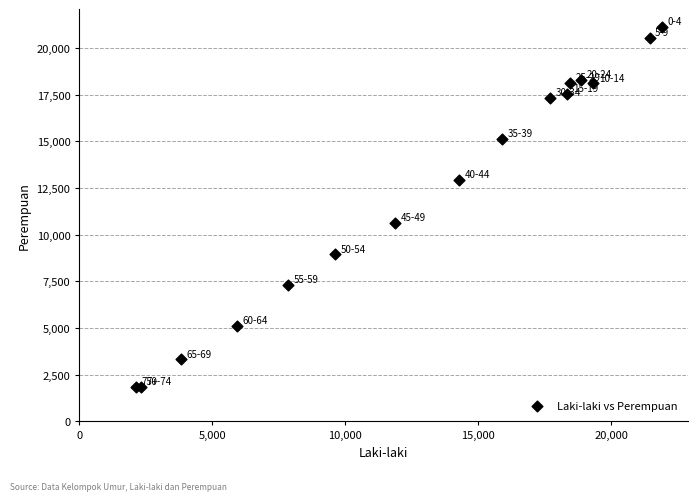

What Y value in the scatter plot is closest to 11477?

10613